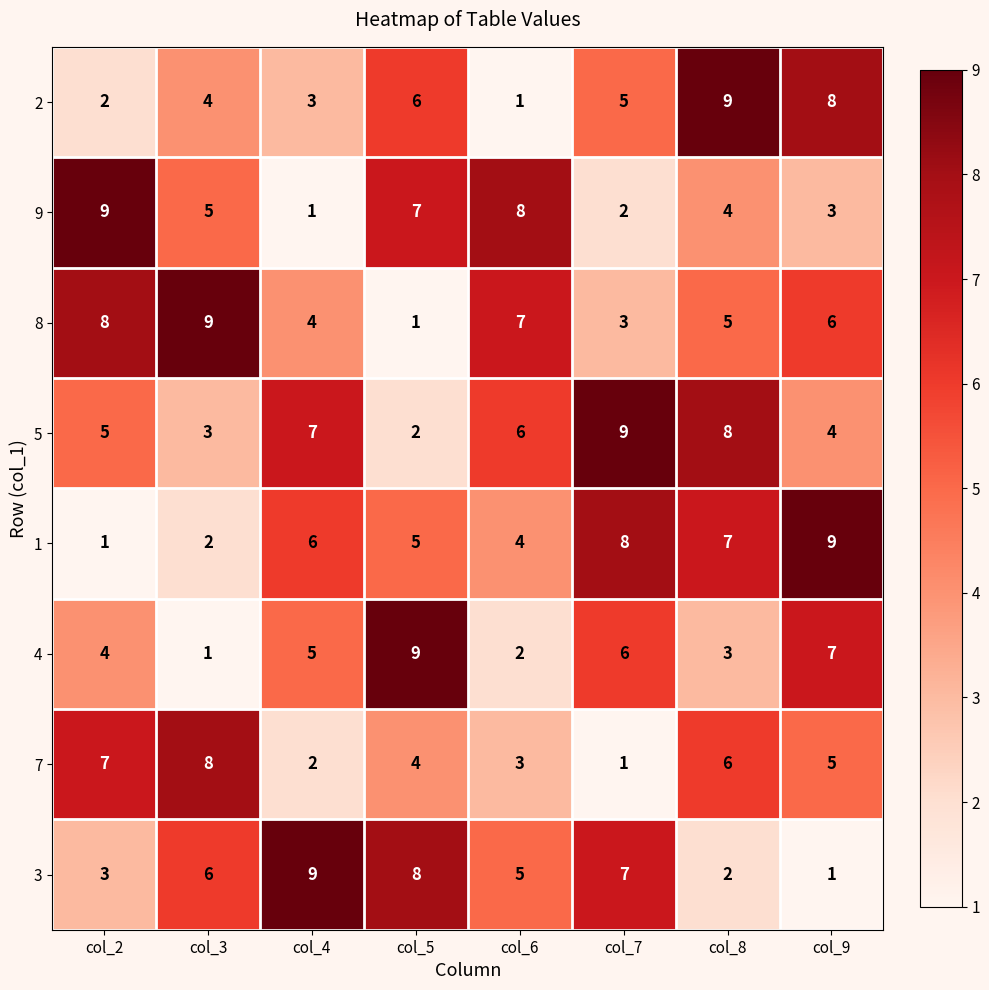

Is it true that 2 equals 1 at col_4?

False